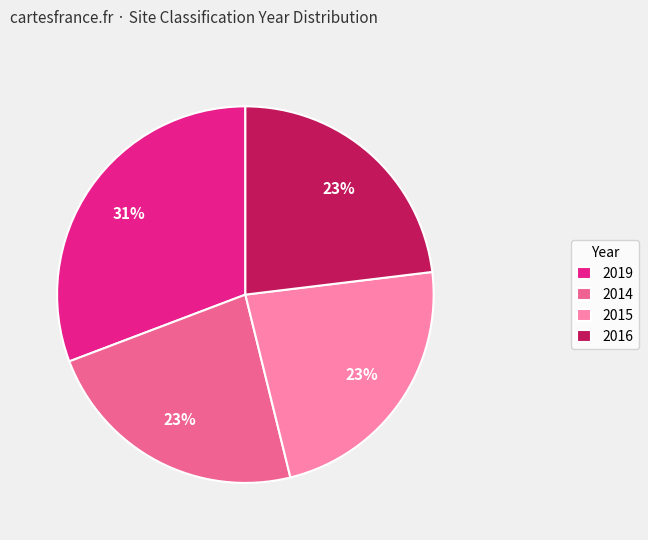

Approximately how many times larger is the value at 2015 compared to 2014?

1.0